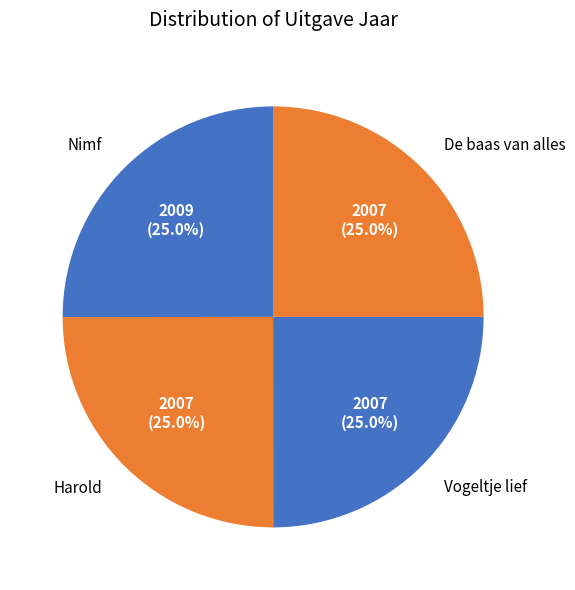

To the nearest percent, what percentage of the pie is Harold?

25%